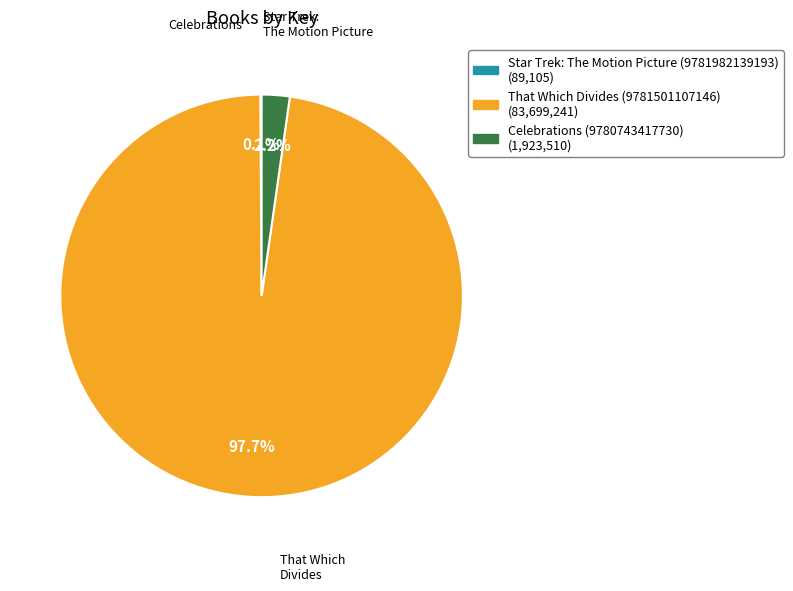

Which category accounts for the majority?

That Which Divides (9781501107146)